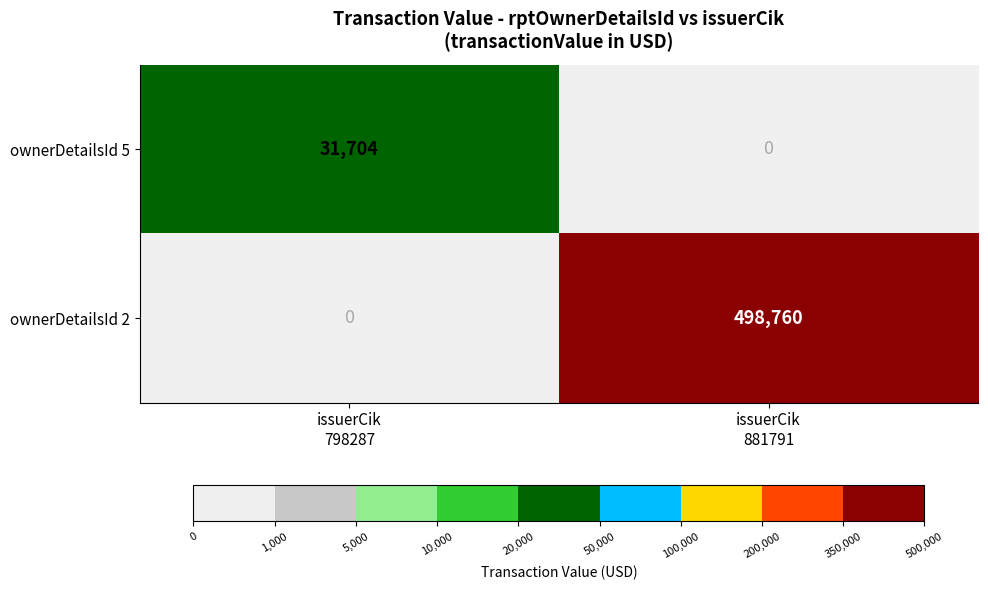

What is the total value across all series at issuerCik
798287?

31704